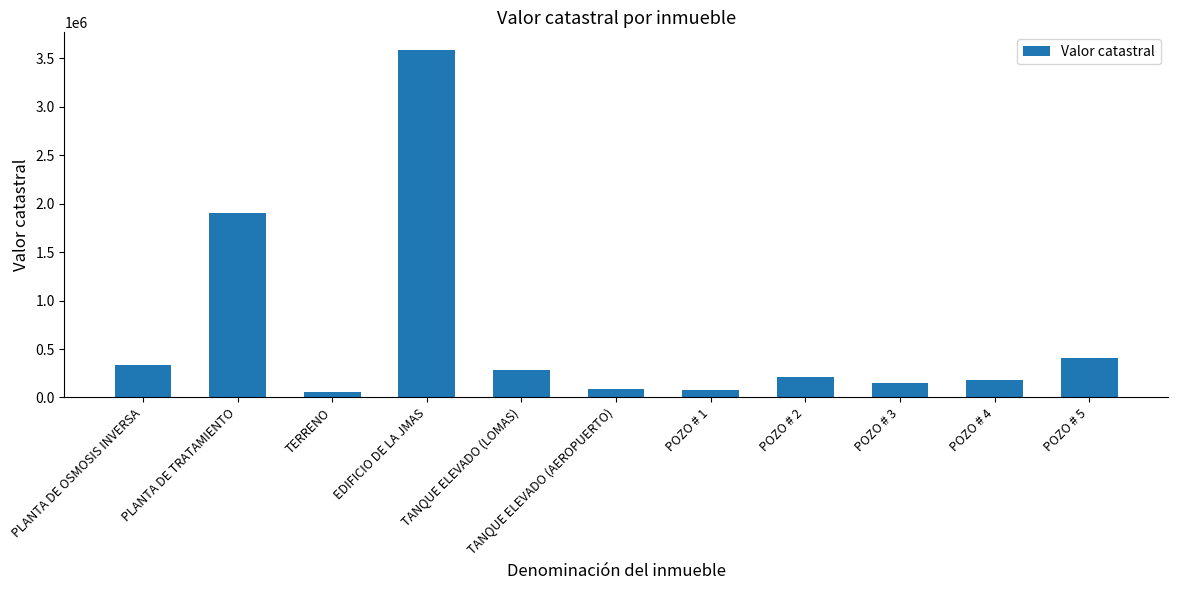

Which category has the highest value across all series?

EDIFICIO DE LA JMAS